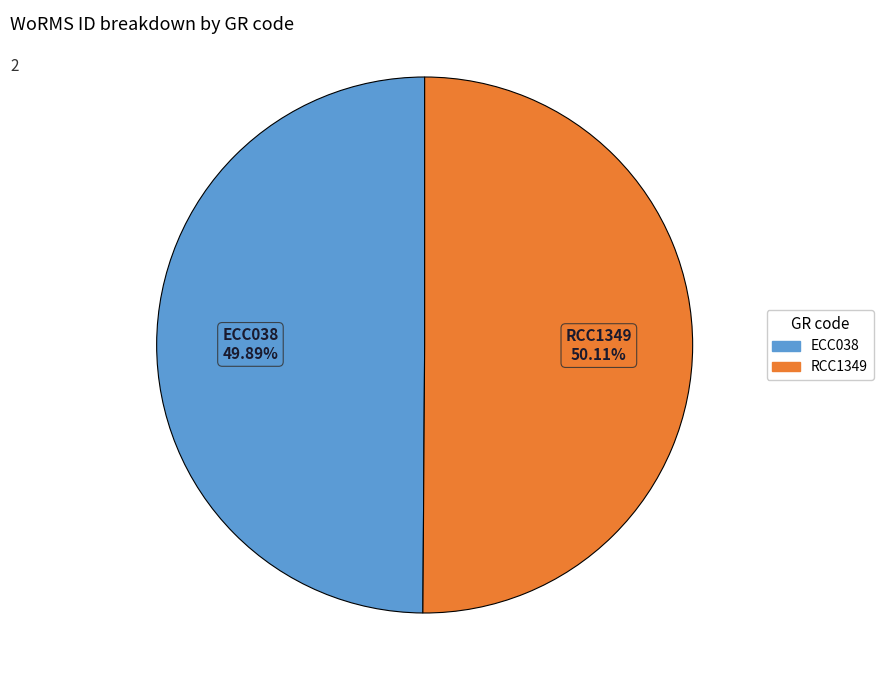

Approximately how many times larger is the value at ECC038 compared to RCC1349?

1.0